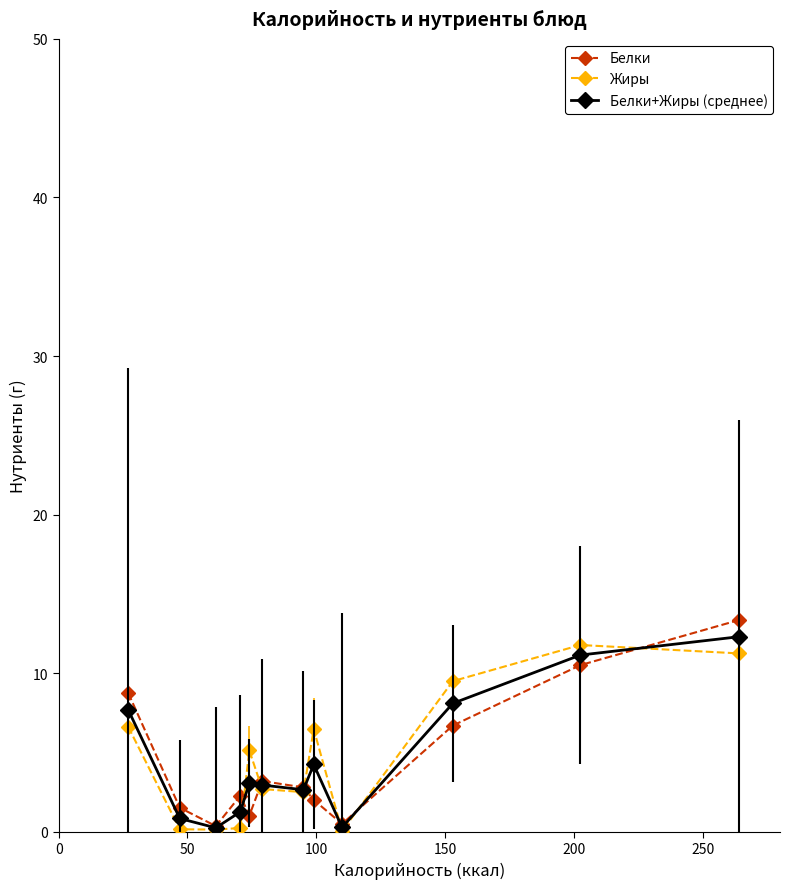

True or false: Белки has more than 0 points higher than both neighbors.

True